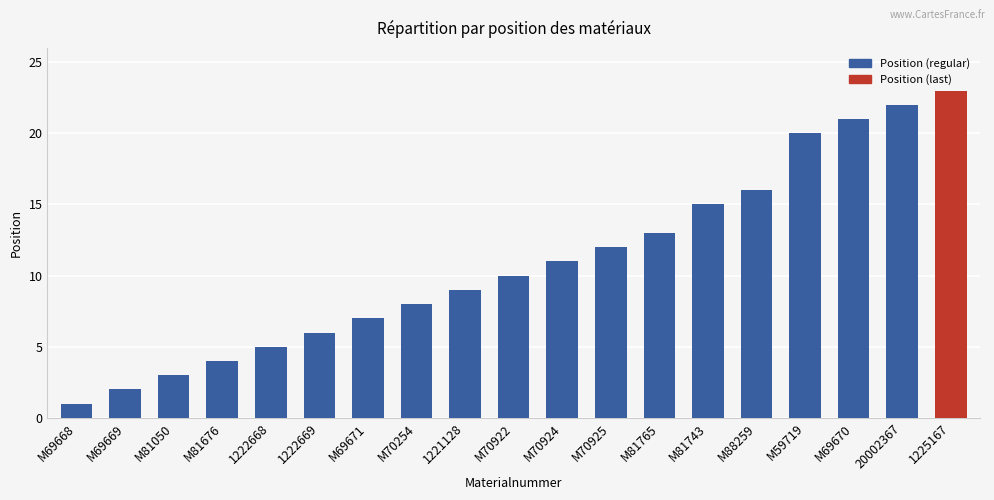

List the labels in order of value, smallest first.

M69668, M69669, M81050, M81676, 1222668, 1222669, M69671, M70254, 1221128, M70922, M70924, M70925, M81765, M81743, M88259, M59719, M69670, 20002367, 1225167